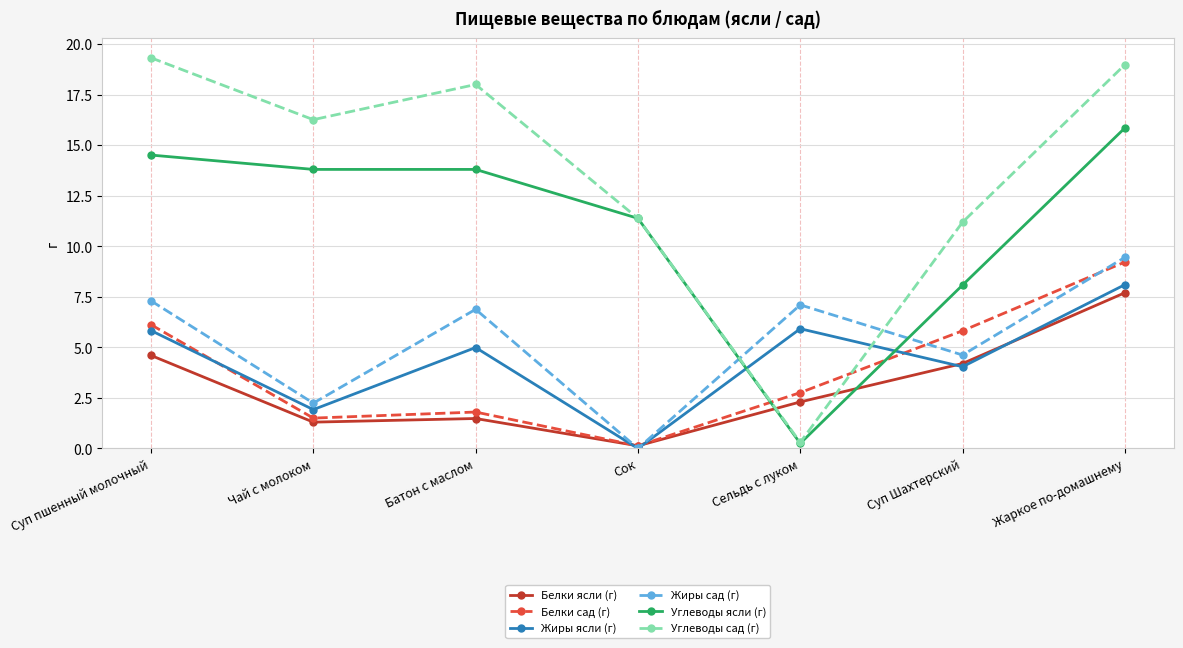

What is the difference between the maximum and second lowest values in the Жиры ясли (г) series?

6.2